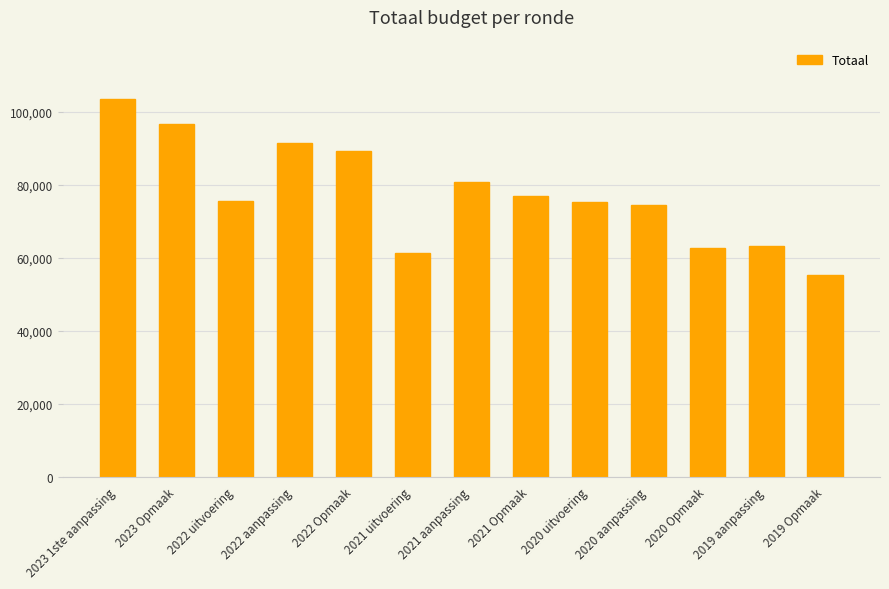

At which label does the data first exceed 75469?

2023 1ste aanpassing